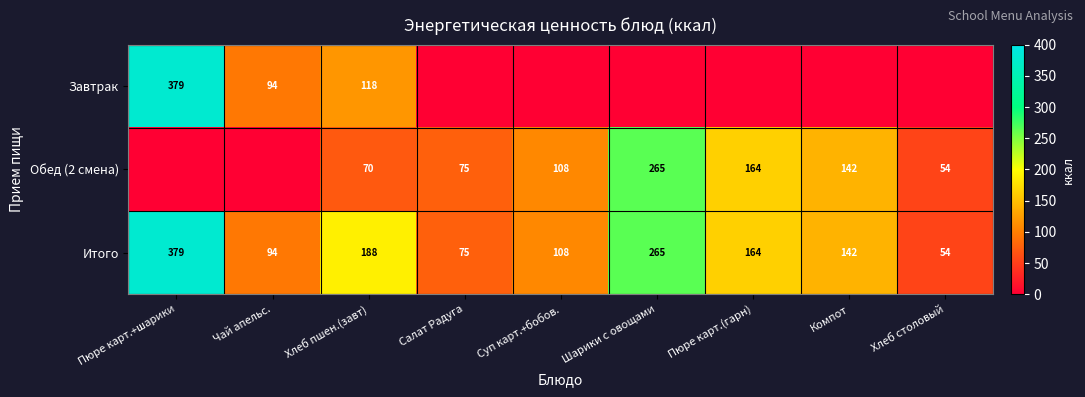

At which label is Итого closest to 216?

Хлеб пшен.(завт)